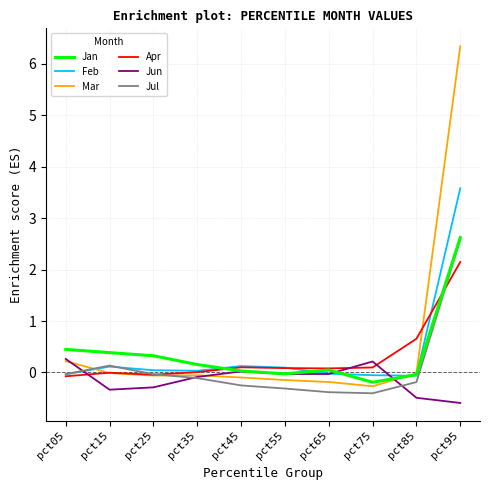

What is the approximate value of Jun at pct25?

-0.3